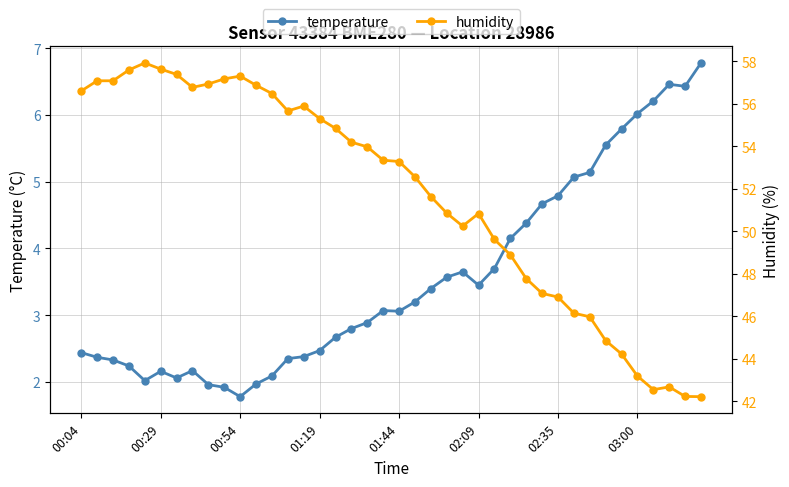

True or false: temperature has a value of 6.8 at 39.

True